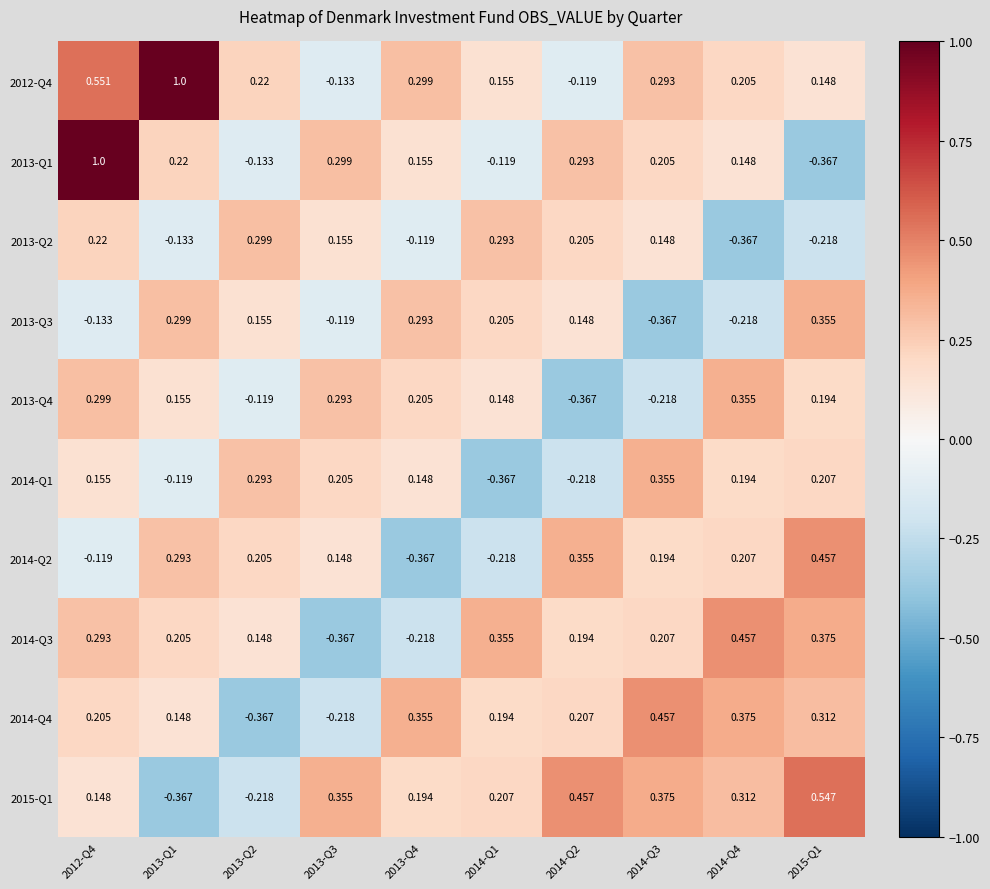

Count the number of data series in this chart.

10